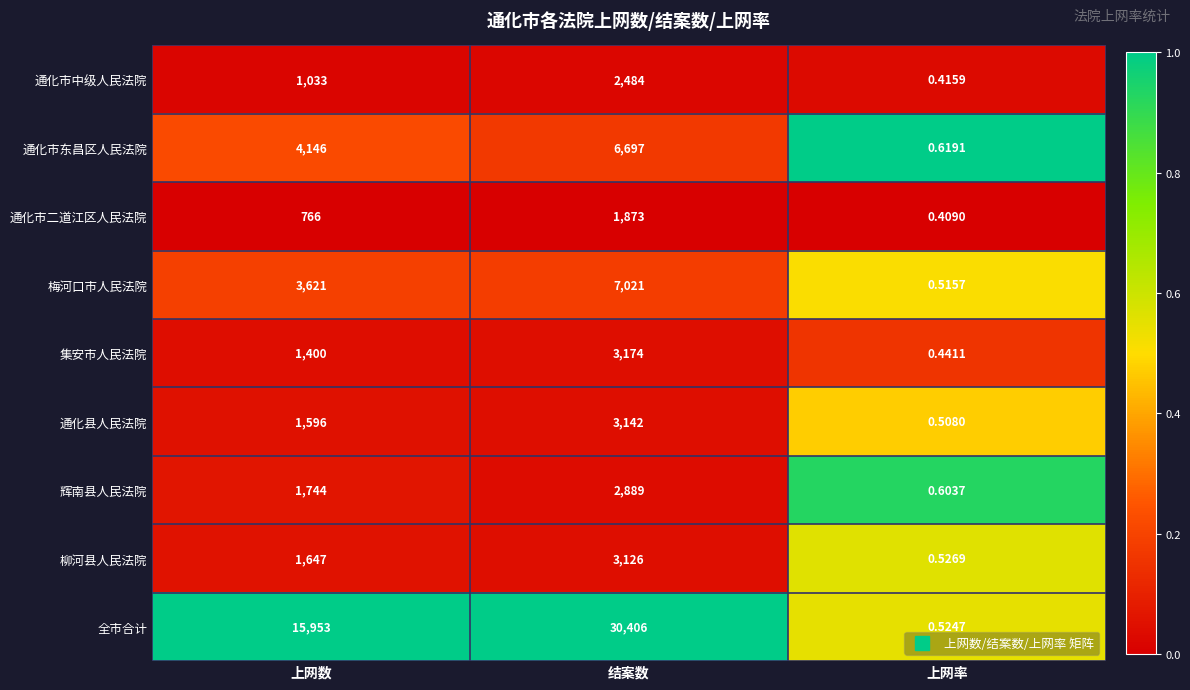

List the series in order of their peak value, highest first.

全市合计, 梅河口市人民法院, 通化市东昌区人民法院, 集安市人民法院, 通化县人民法院, 柳河县人民法院, 辉南县人民法院, 通化市中级人民法院, 通化市二道江区人民法院